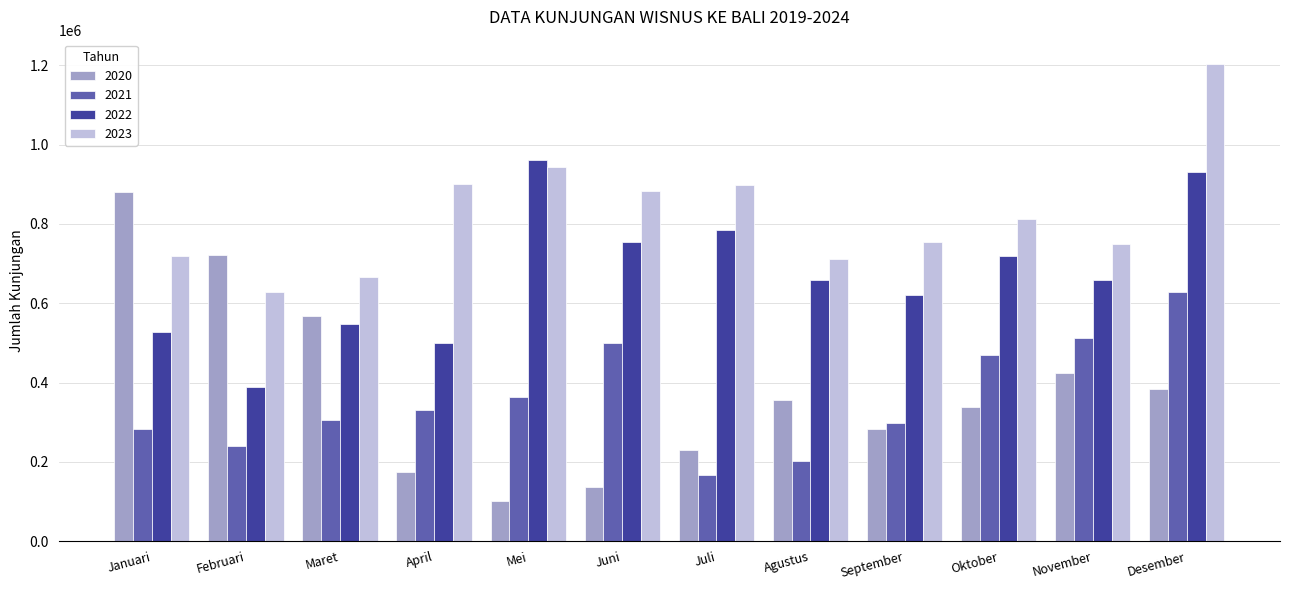

The value of 2021 at Februari is 398622. True or false?

False